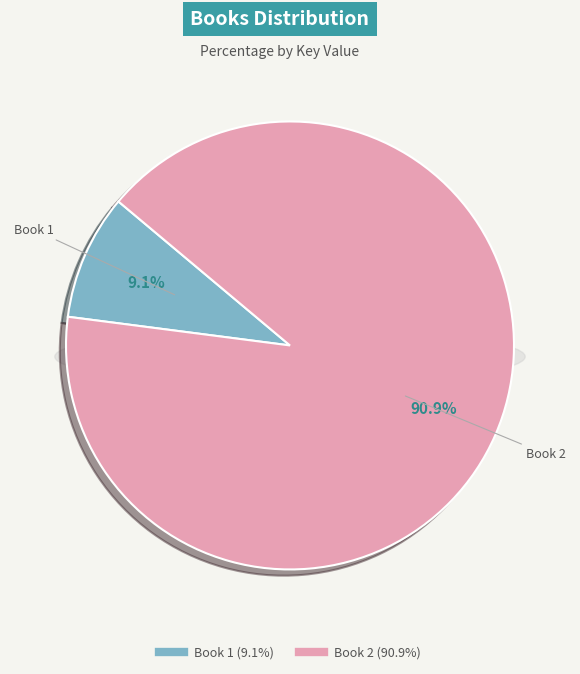

How many slices are in this pie chart?

2